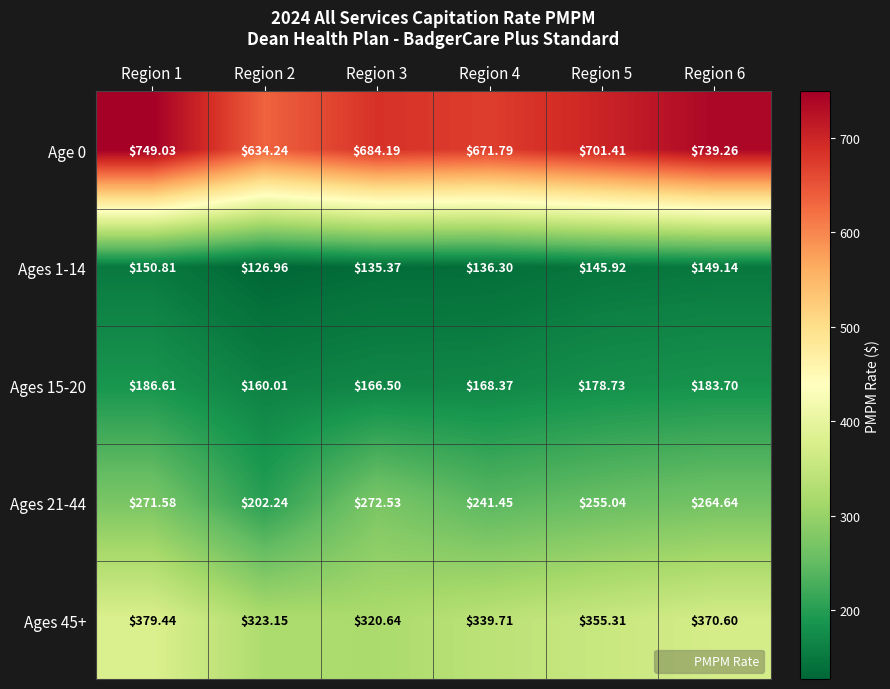

Count the number of data series in this chart.

5